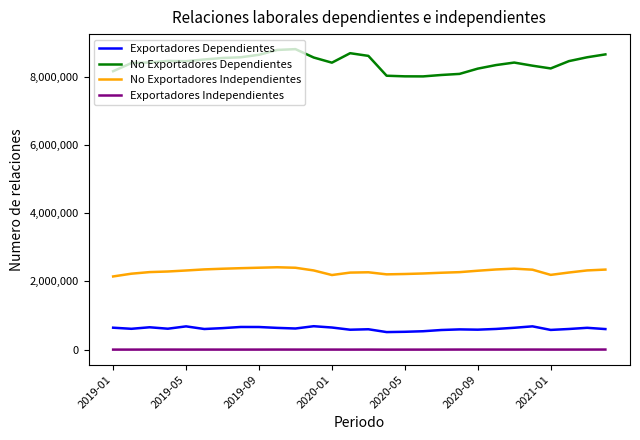

True or false: No Exportadores Independientes and Exportadores Independientes intersect in this chart.

False